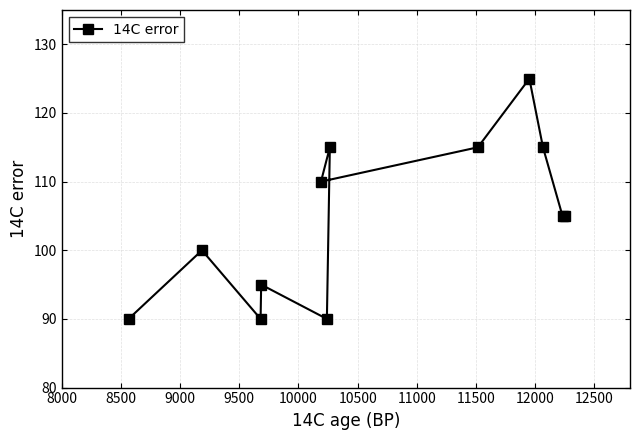

What is the average value?

105